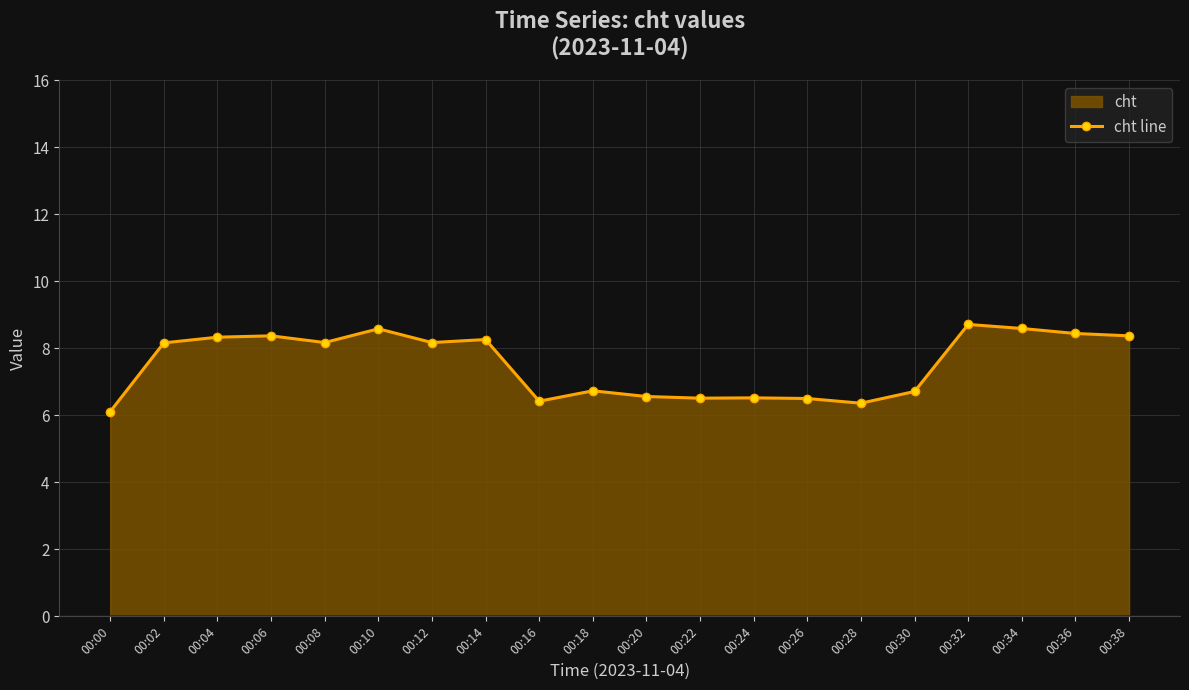

What is the maximum value shown in the chart?

8.7